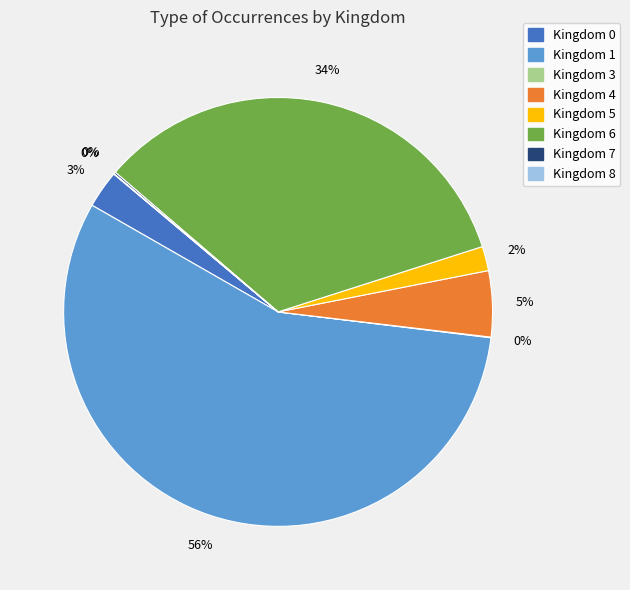

Is there any slice that represents more than half of the pie?

Yes